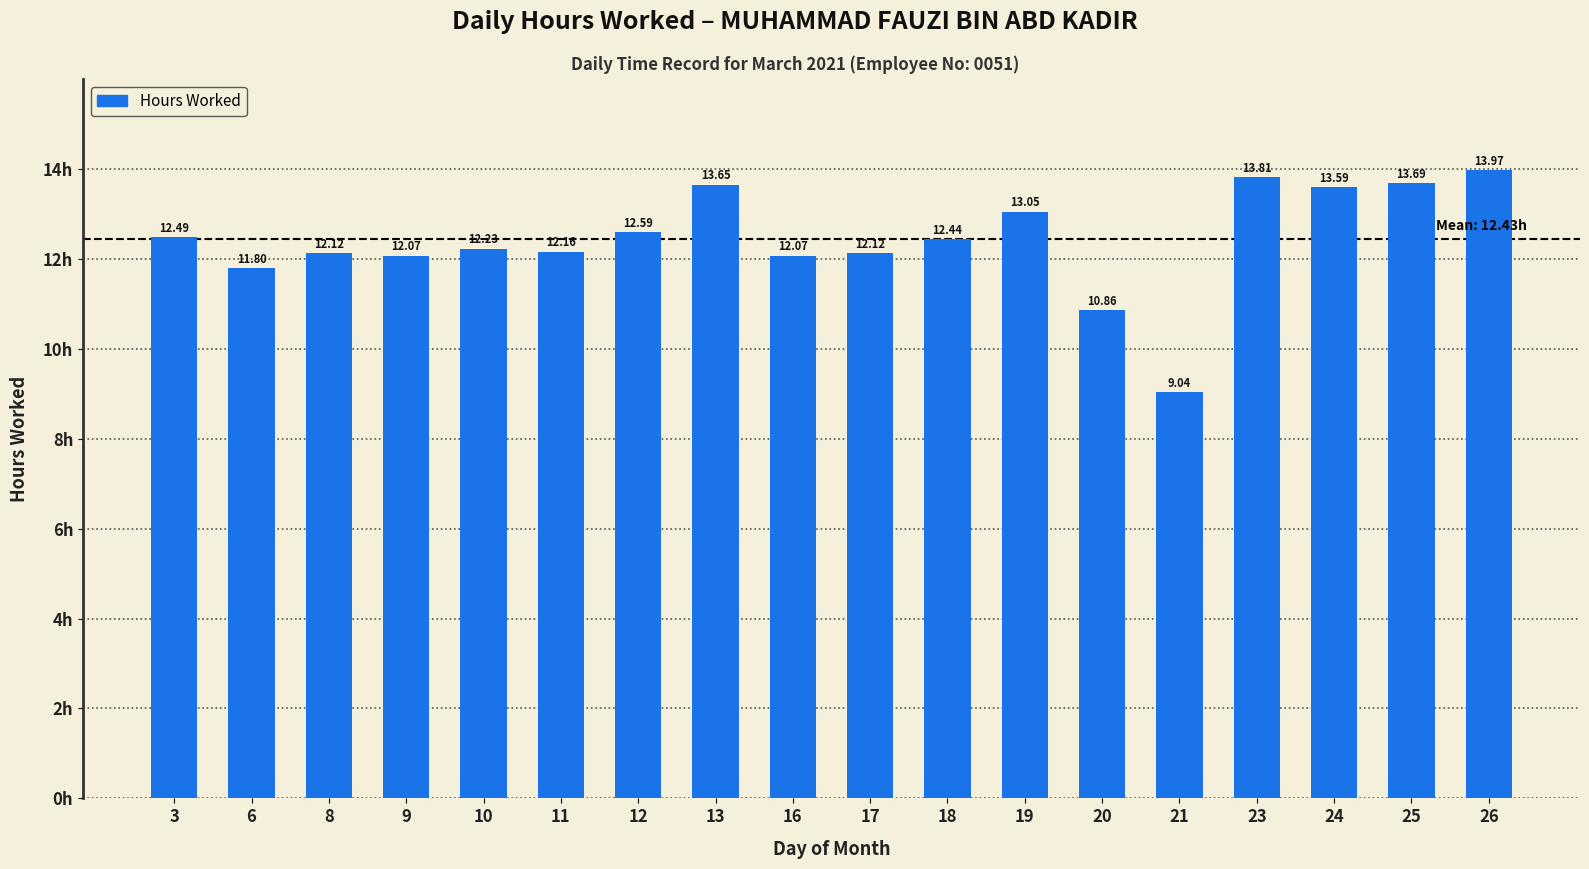

Is it true that the value at 19 is 13.1?

True